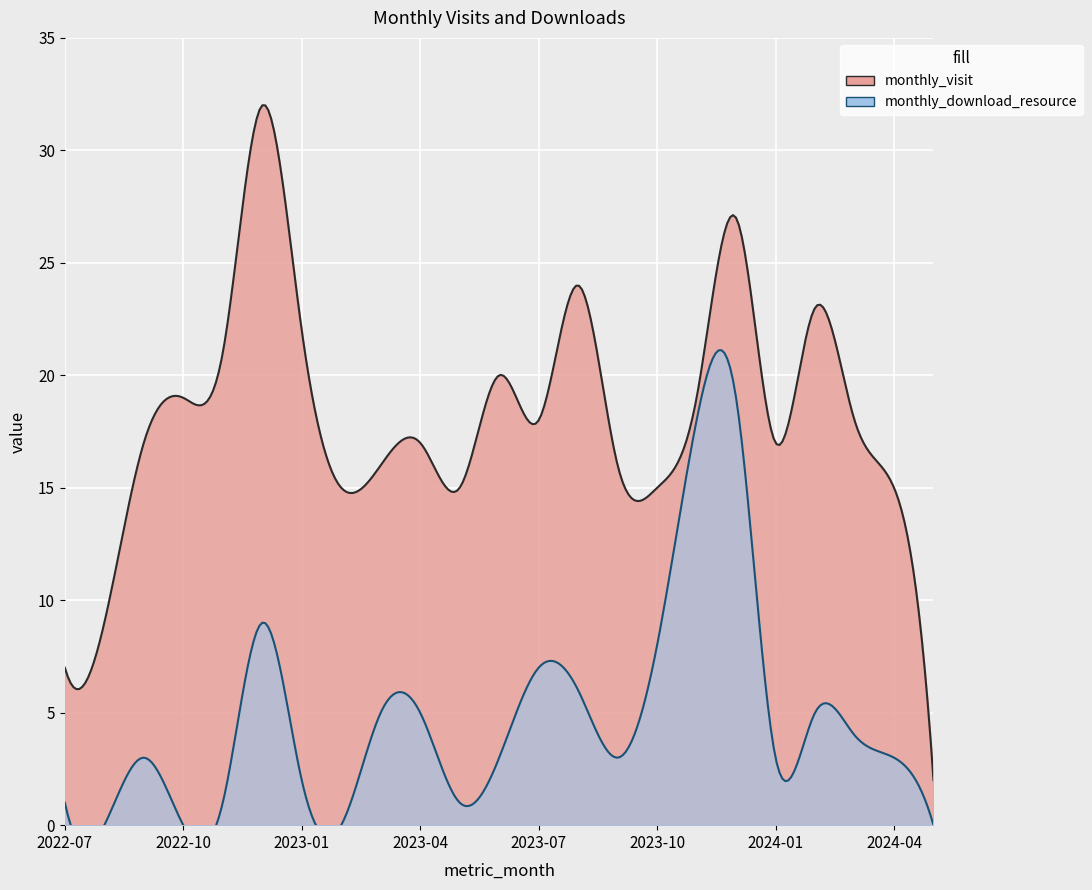

What is the sum of all monthly_download_resource values?

106